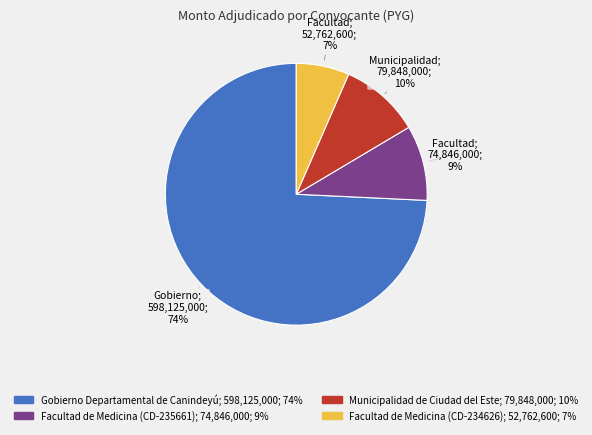

How many segments does this pie chart have?

4